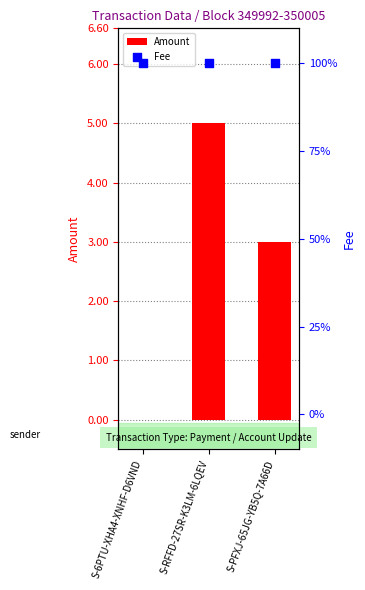

What is the total value across all series at S-PFXJ-65JG-YB5Q-7A66D?

4